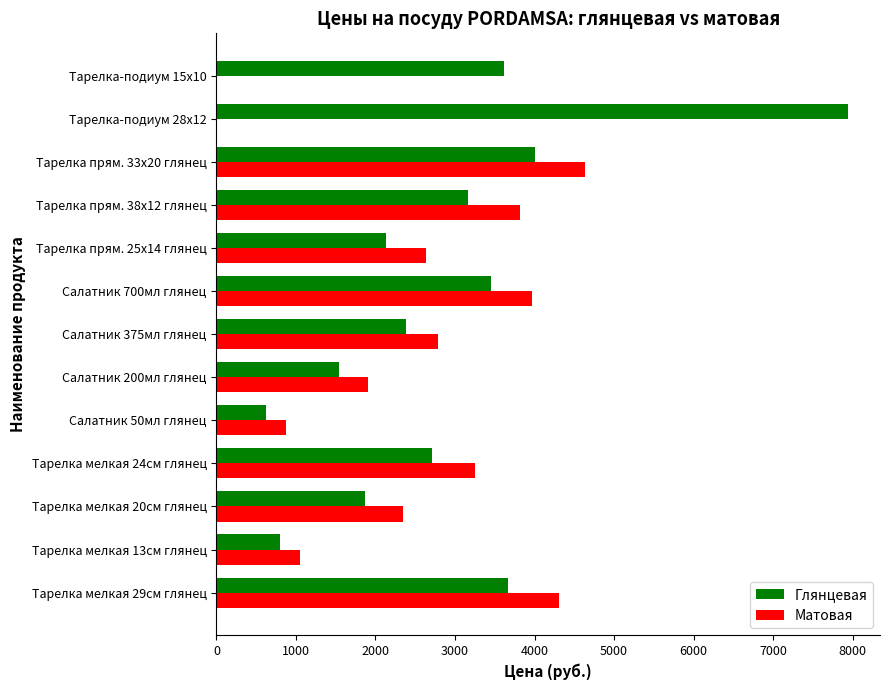

Between Тарелка-подиум 28х12 and Тарелка-подиум 15х10, which series saw the biggest shift?

Глянцевая